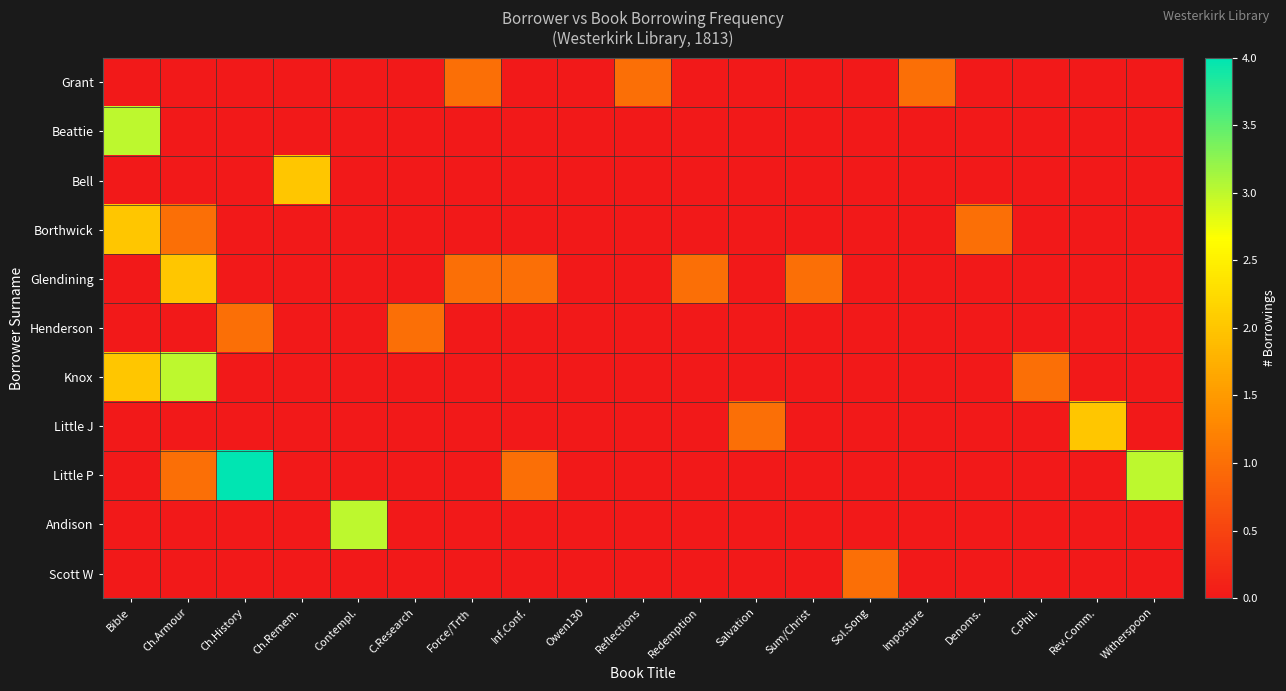

At which category is the sum across all series the highest?

Bible